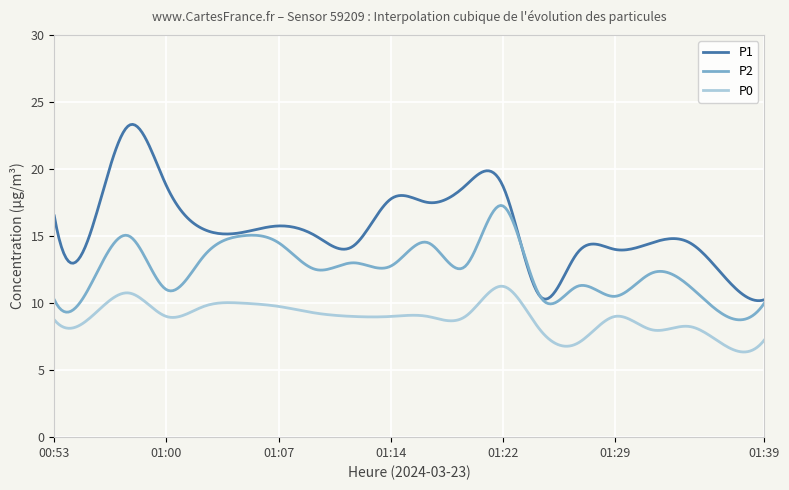

True or false: P0 has more than 0 points higher than both neighbors.

True